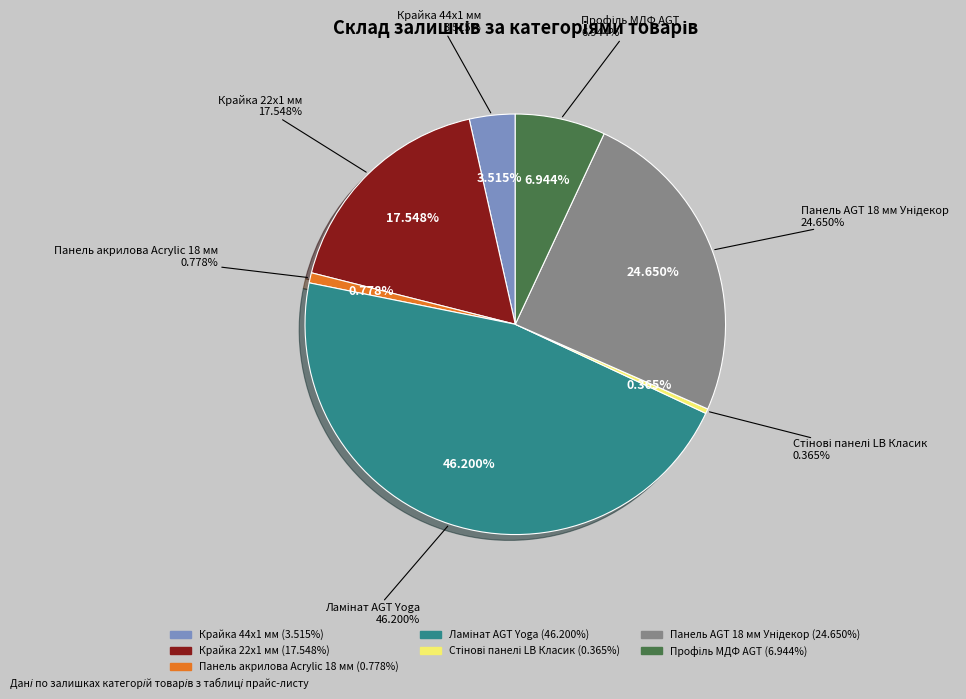

How many segments does this pie chart have?

7